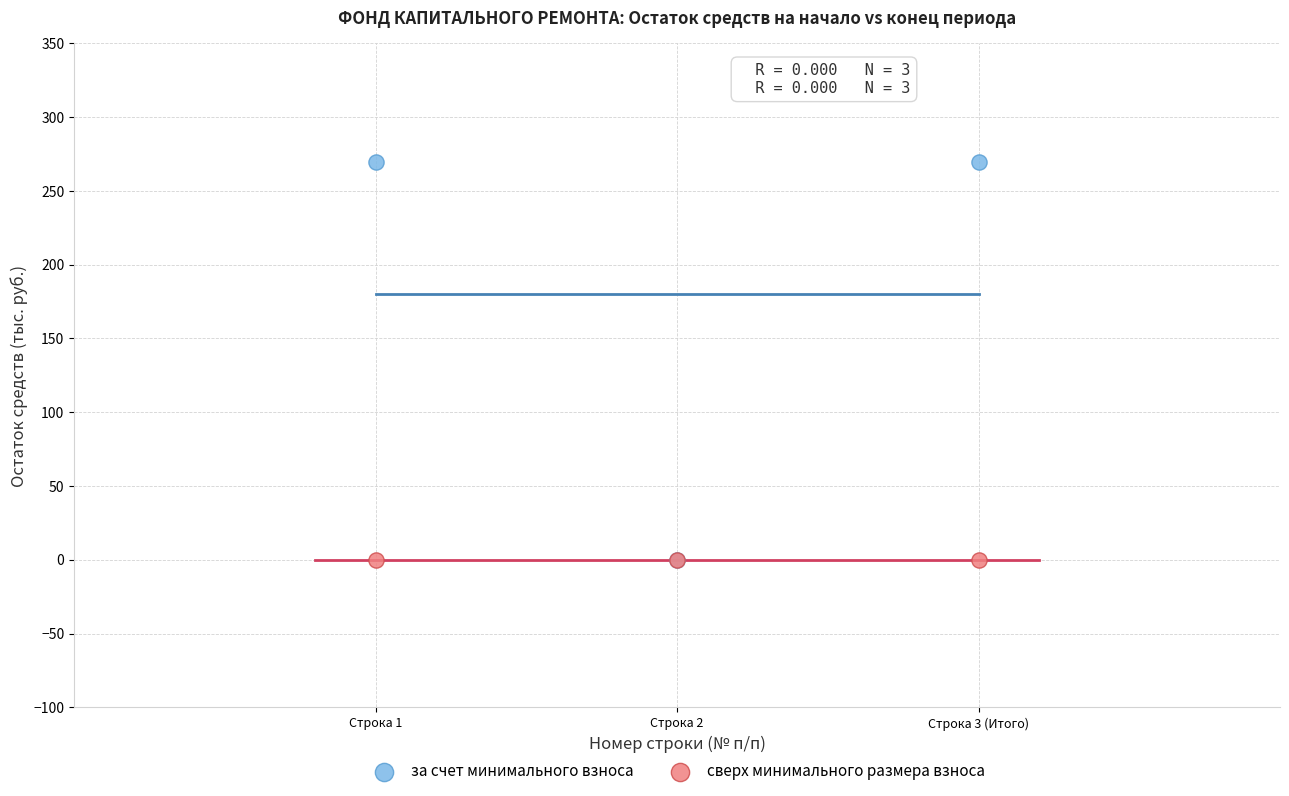

Which series contains the highest Y value?

за счет минимального взноса